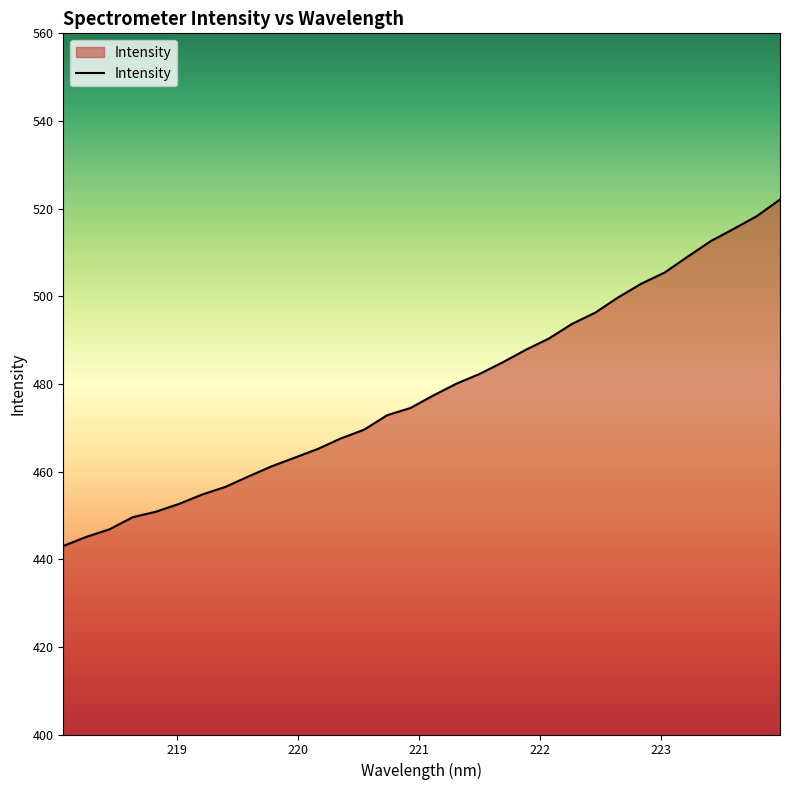

What is the maximum value shown in the chart?

522.1